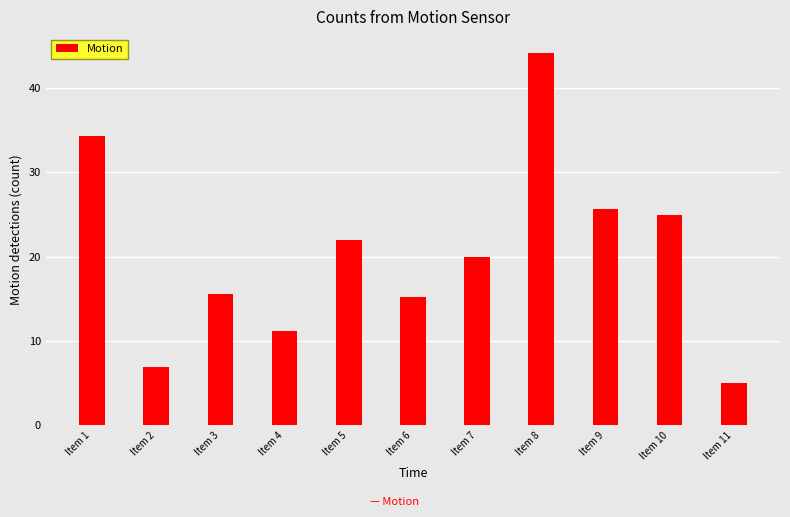

Reading left to right, what are all the values shown in this chart?

Item 1=34.3	Item 2=6.9	Item 3=15.5	Item 4=11.2	Item 5=22.0	Item 6=15.2	Item 7=19.9	Item 8=44.2	Item 9=25.7	Item 10=25.0	Item 11=5.0